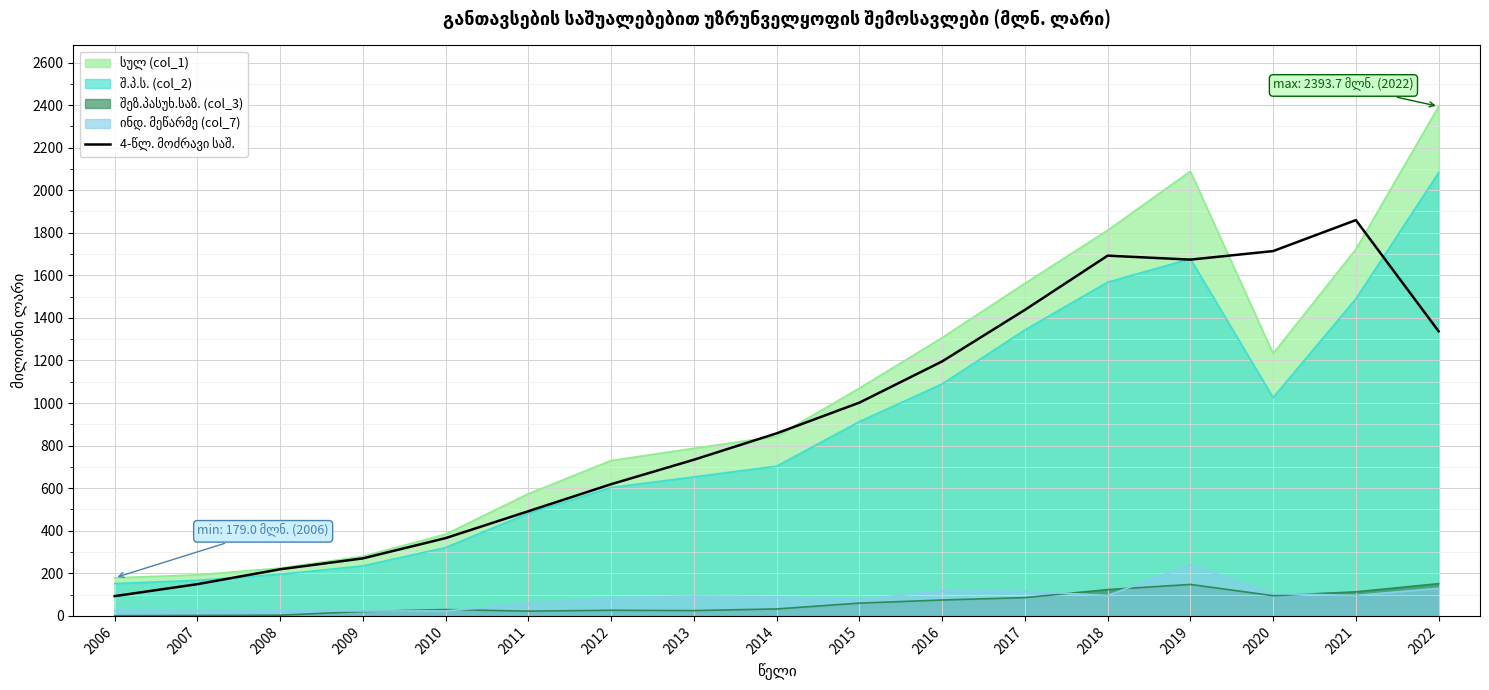

What is the difference between the values at 2011 and 2013?

241.8